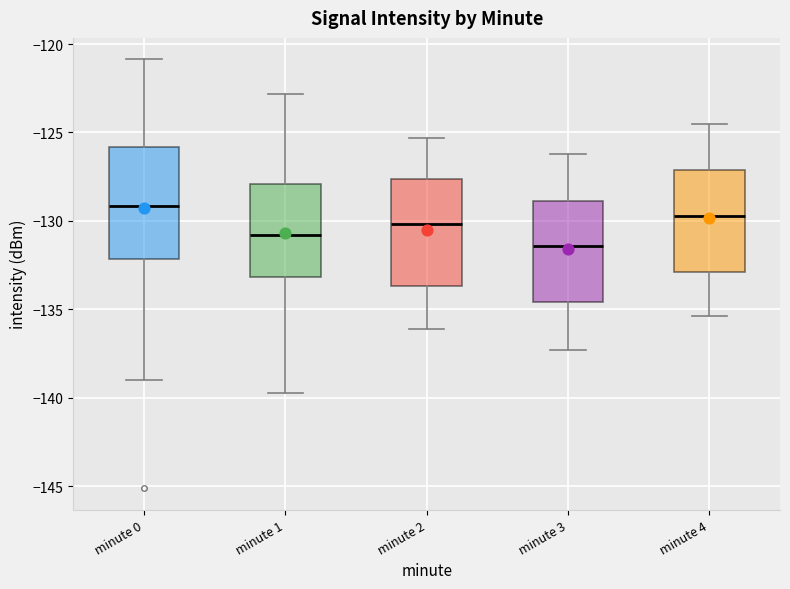

Where is the upper edge of the box for minute 4 on the y-axis? The values are not printed on the chart, so give them approximately, as read against the axis.

-127.0